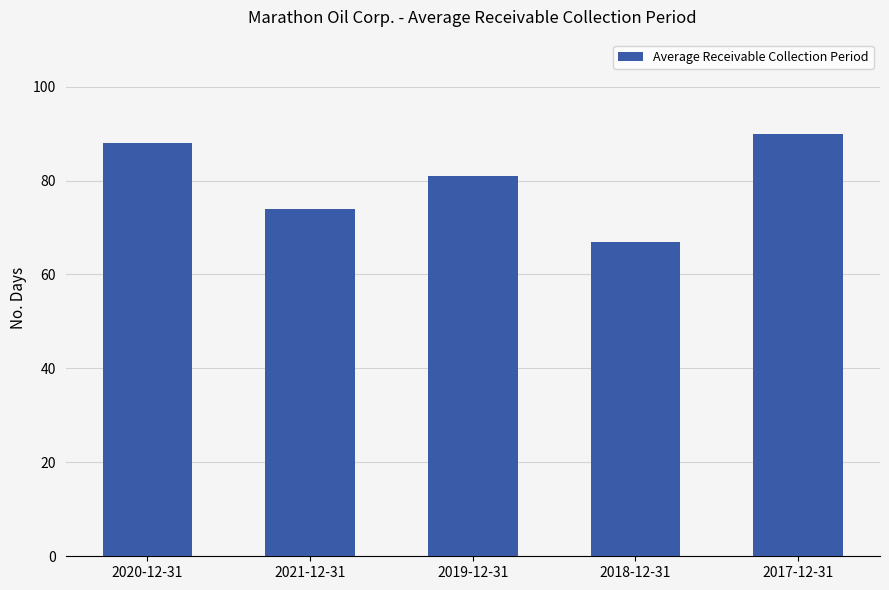

What is the sum of the values at 2017-12-31 and 2018-12-31?

157